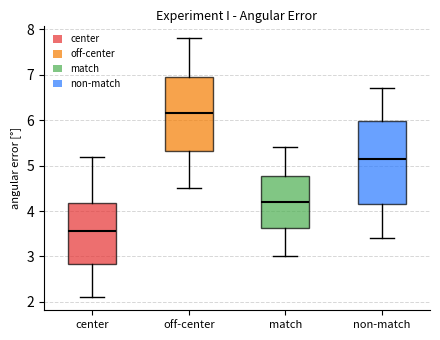

Which box's median line is the lowest?

center